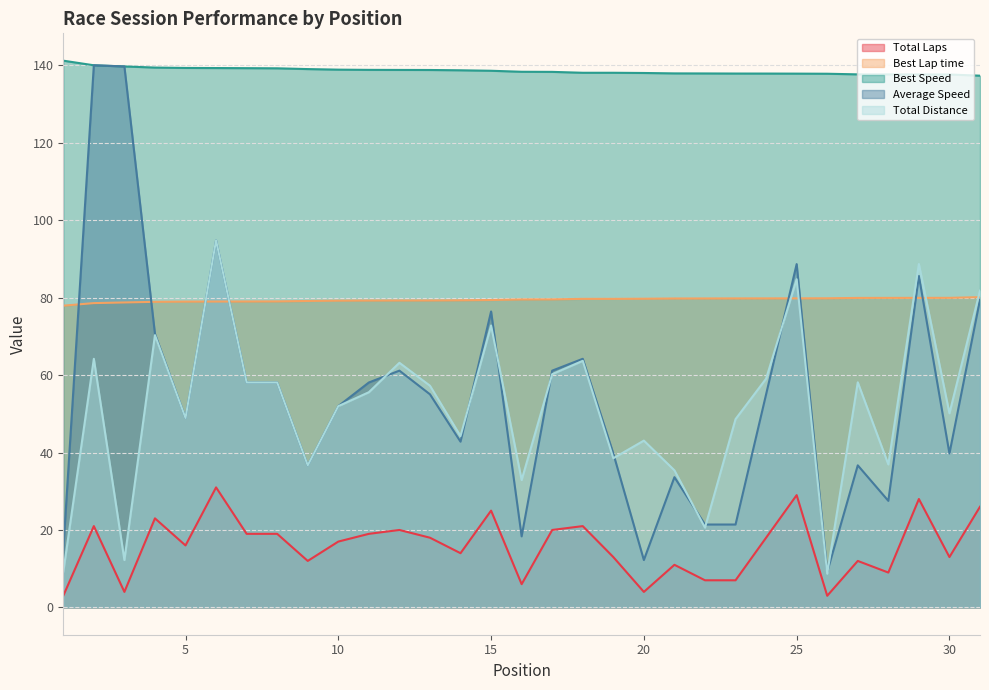

Count the number of categories in the chart.

31